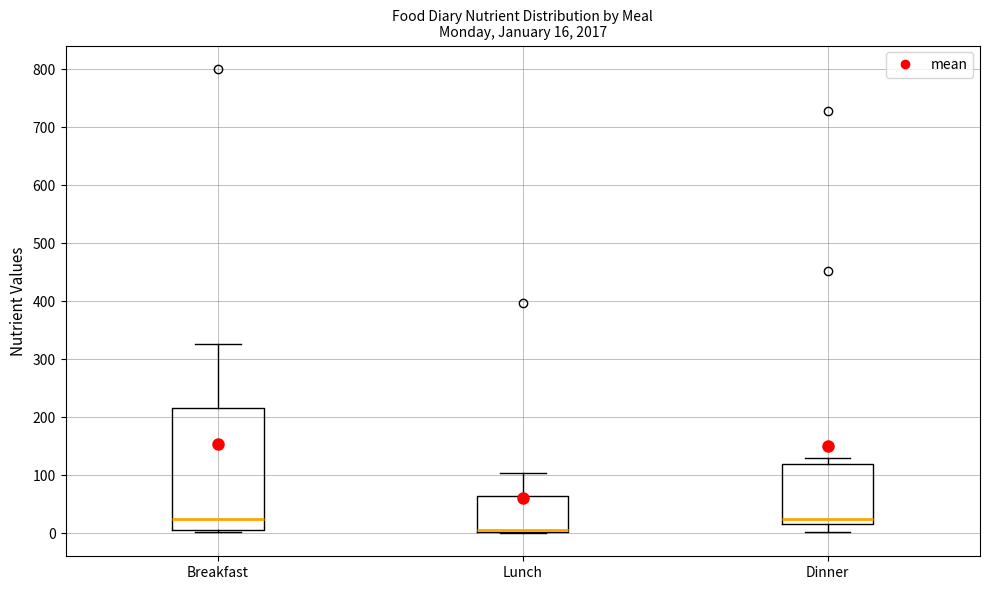

Which box is the tallest, from its lower edge to its upper edge?

Breakfast